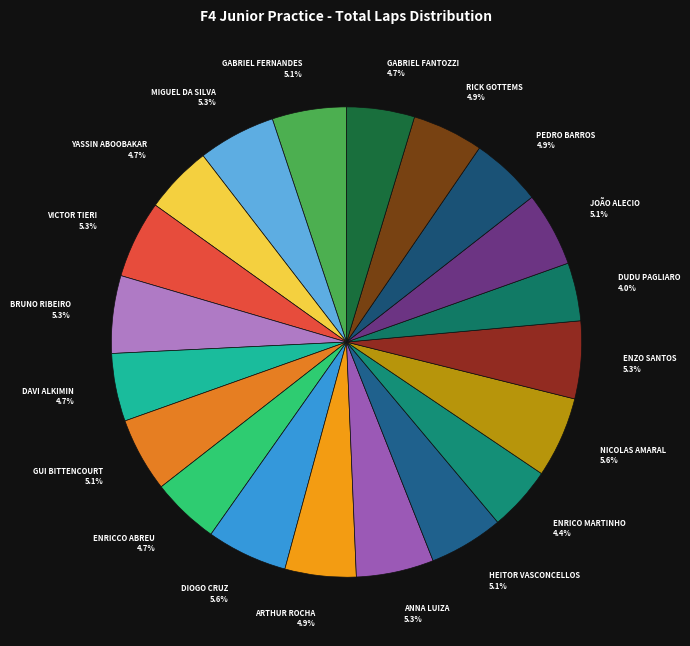

How many segments does this pie chart have?

20